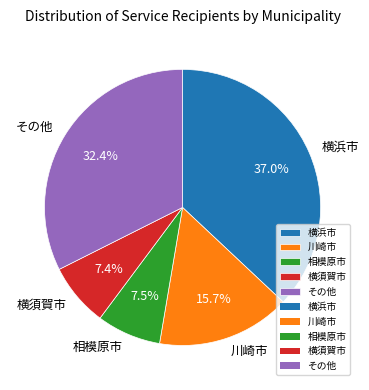

Count the number of slices in the pie.

5